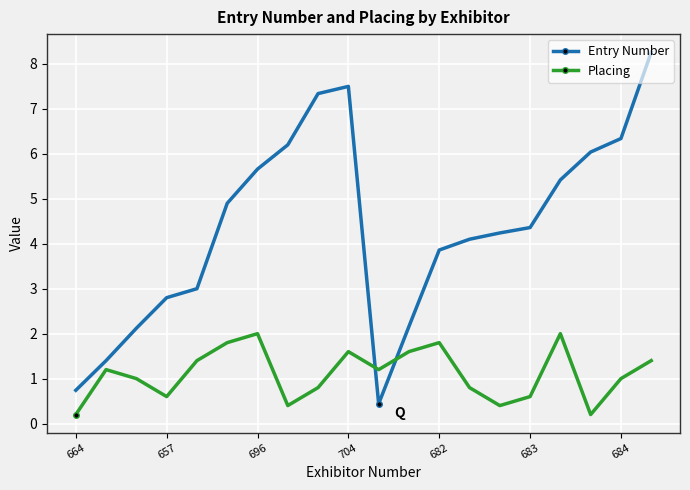

Which series has the largest range (max minus min)?

Entry Number